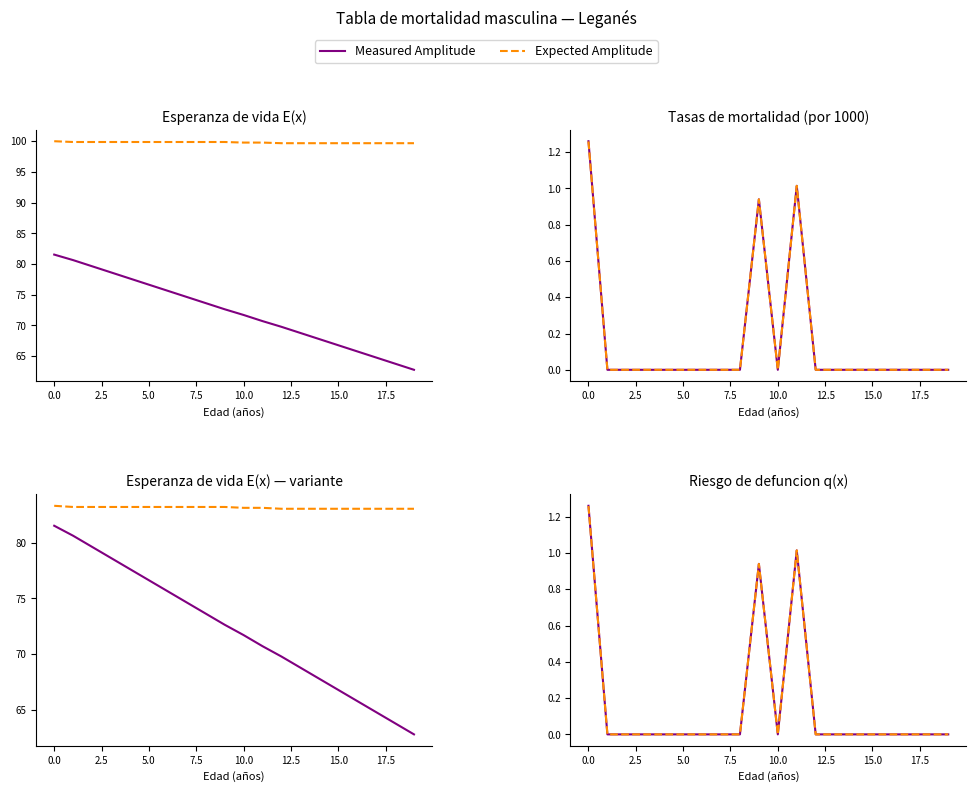

What are all the series names shown in the legend?

Measured Amplitude, Expected Amplitude